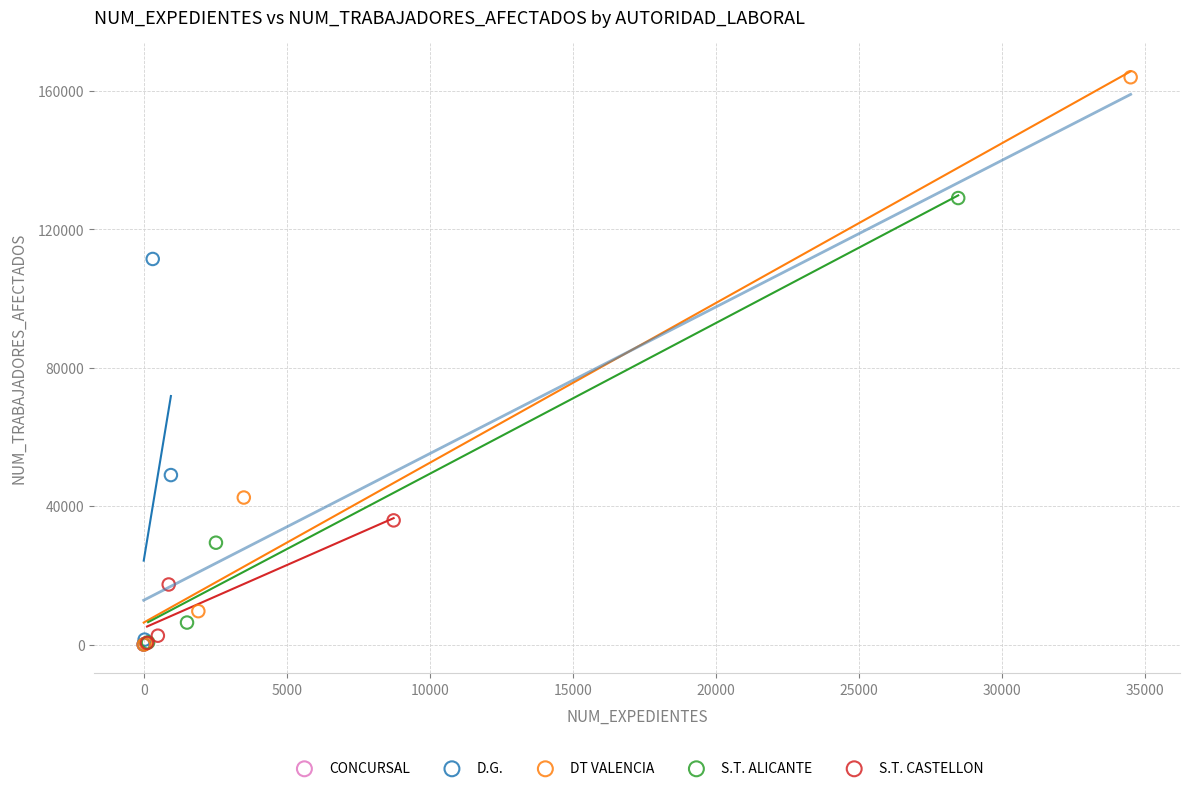

What are all the series names shown in the legend?

CONCURSAL, D.G., DT VALENCIA, S.T. ALICANTE, S.T. CASTELLON